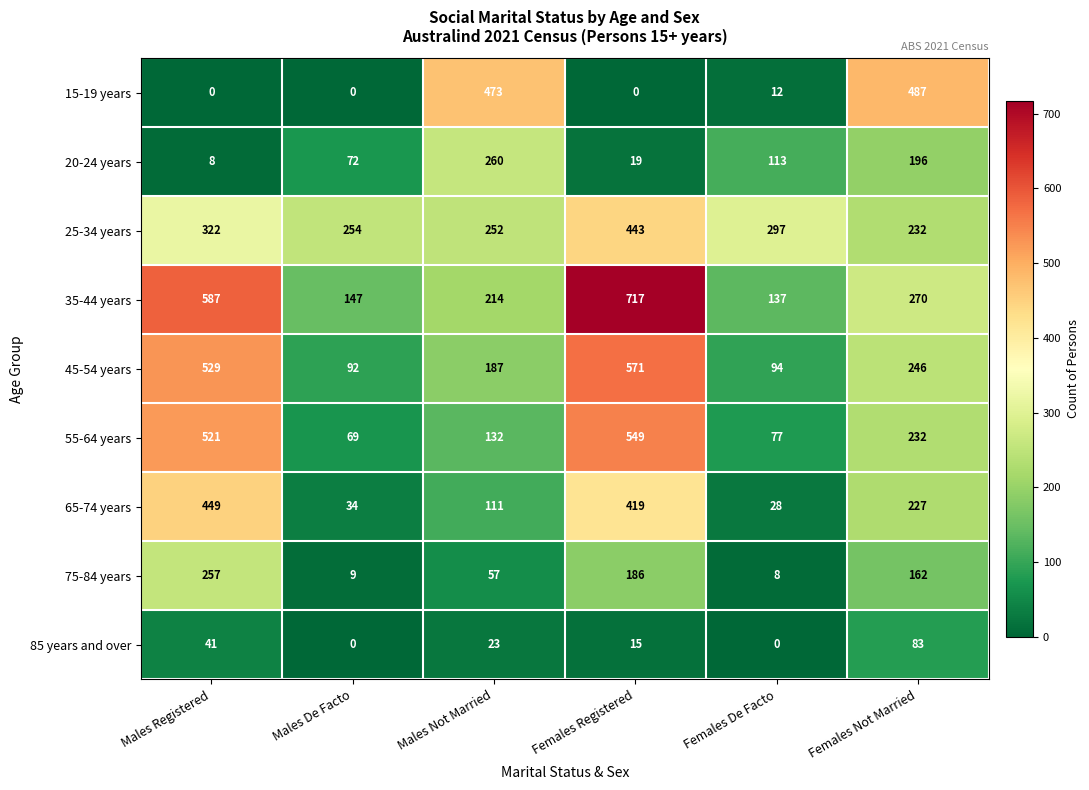

At which label is 85 years and over closest to 41?

Males Registered